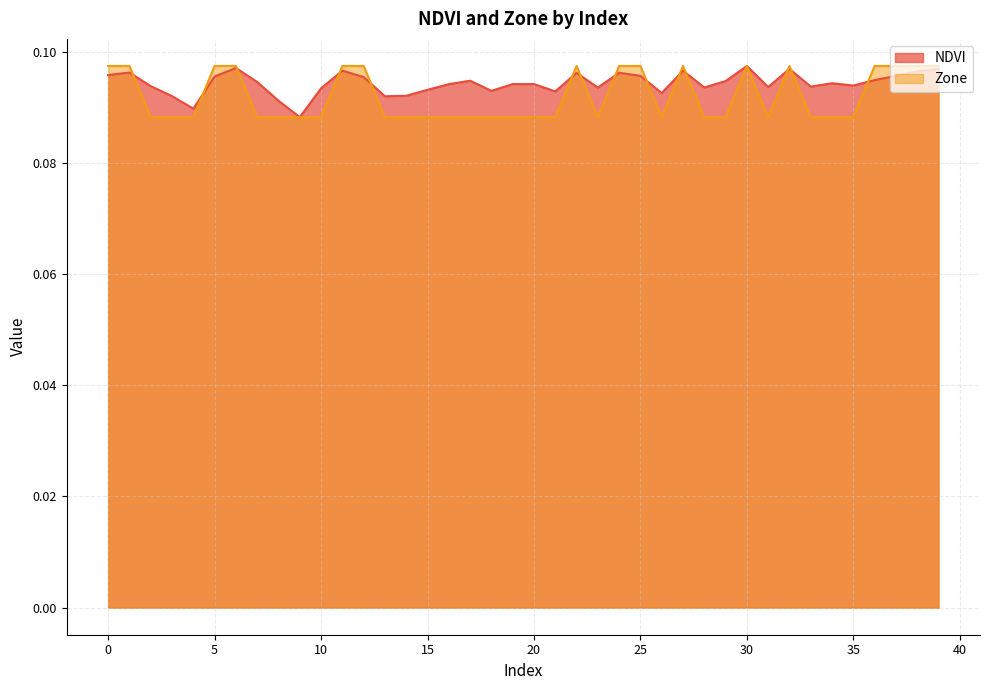

Which series has the largest total across all categories?

NDVI